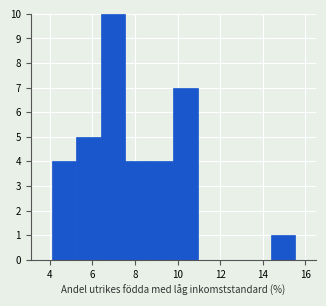

How tall is the bar that spans 4.10 to 5.24 on the x-axis? Neither the bar edges nor the heights are printed on the chart, so give them approximately, as read against the axes.

4